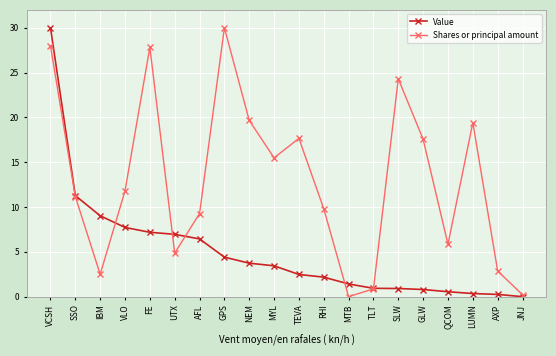

What is the label of the 8th point from the left?

GPS